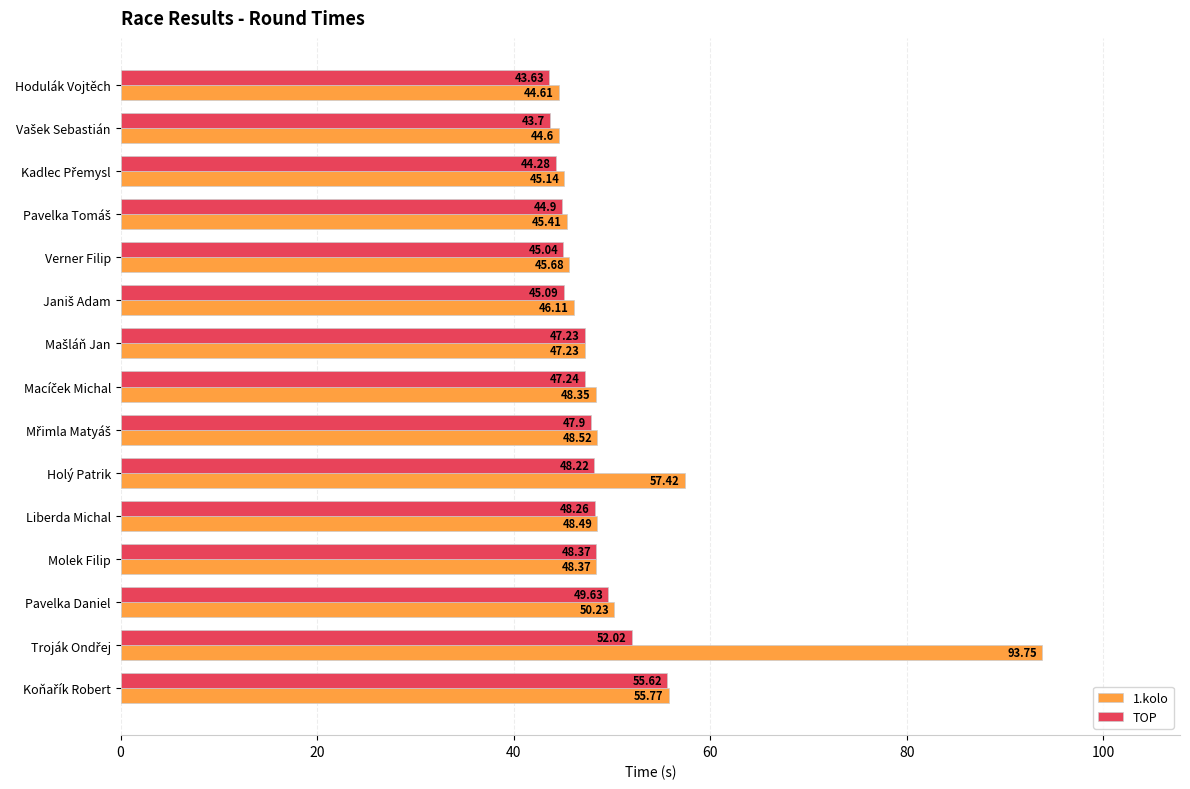

At how many categories does at least one series exceed 88?

1